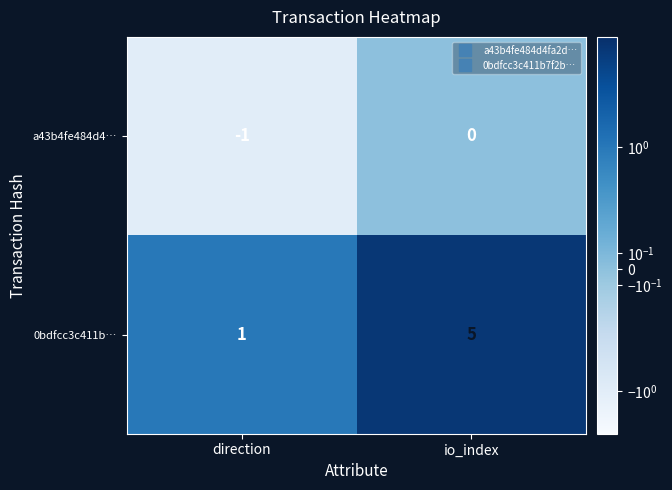

Where is a43b4fe484d4… nearest to the value 0?

io_index